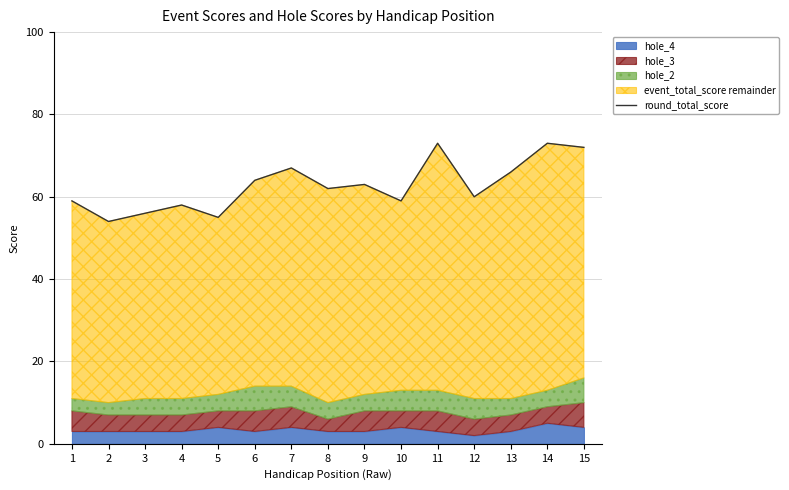

What value does the data have at 2?

54